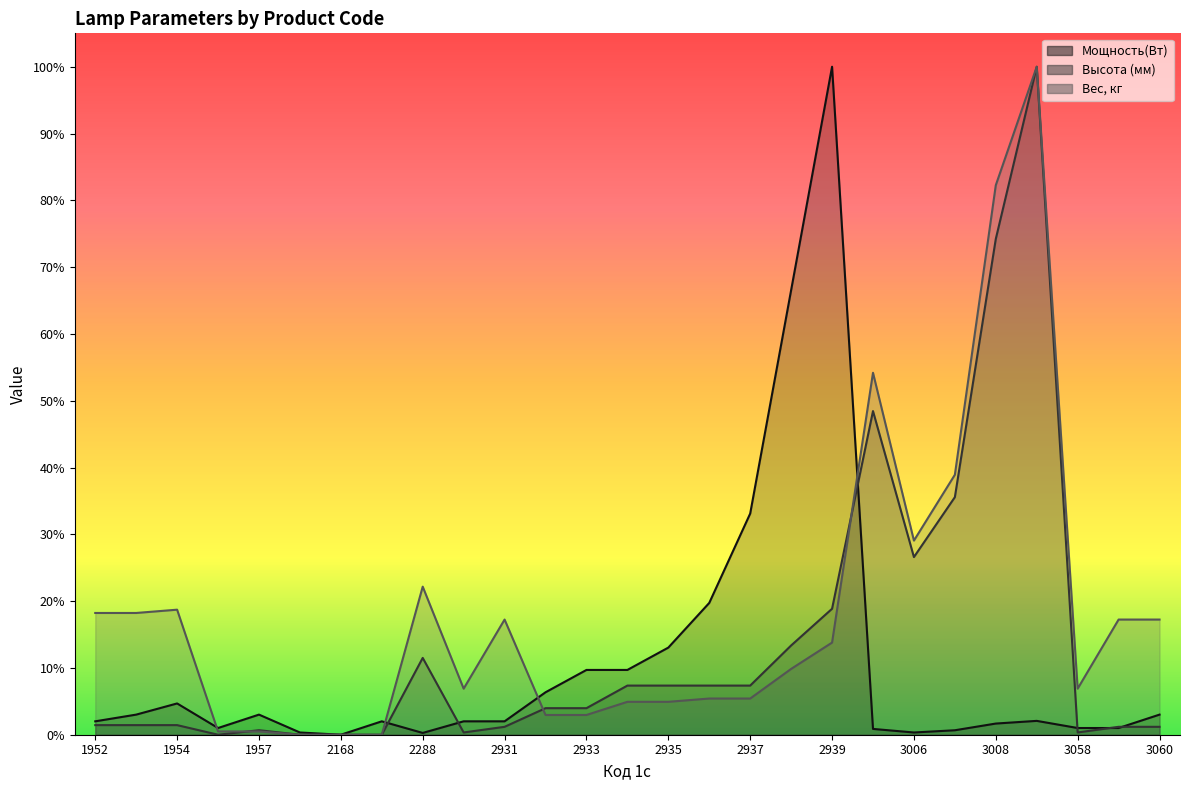

How many positive values does the Высота (мм) series have?

23